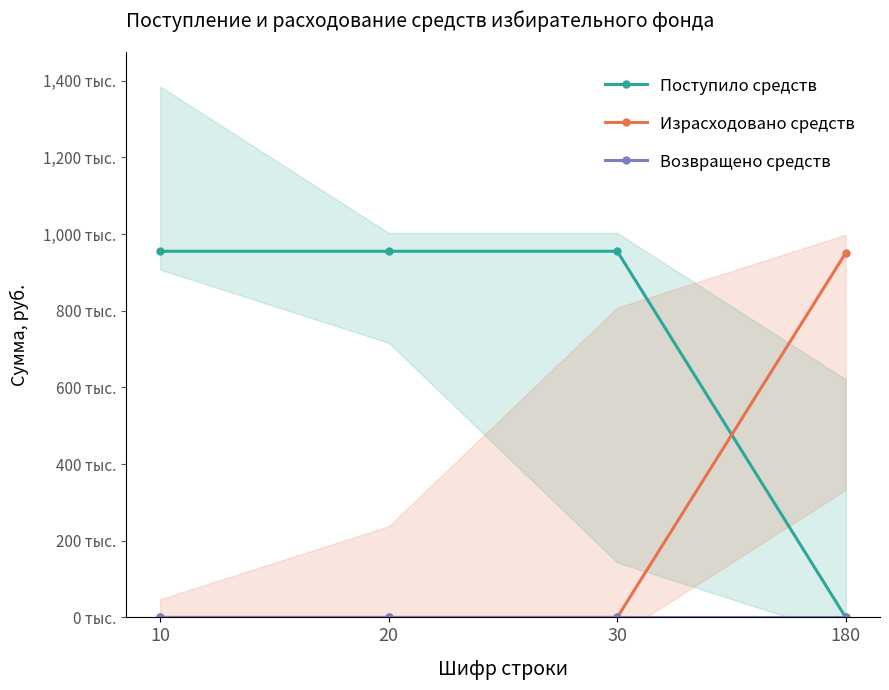

Where is Возвращено средств nearest to the value 0?

10